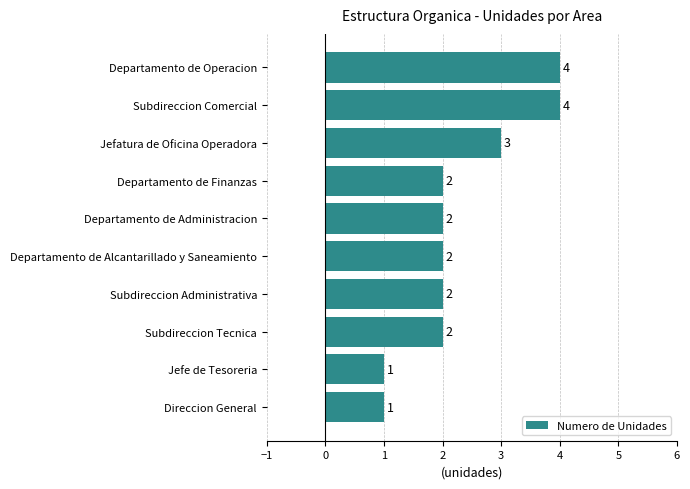

True or false: the data shows 6 at Departamento de Operacion.

False